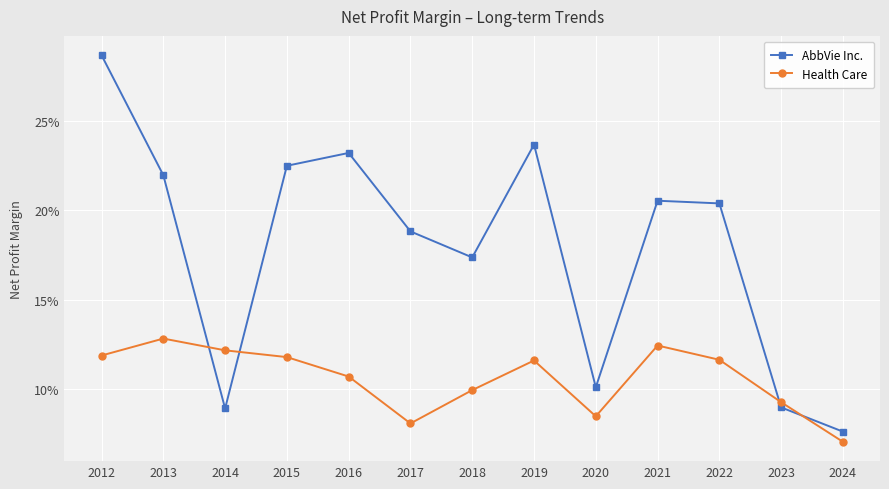

Is this an area chart (filled region under the line)?

No